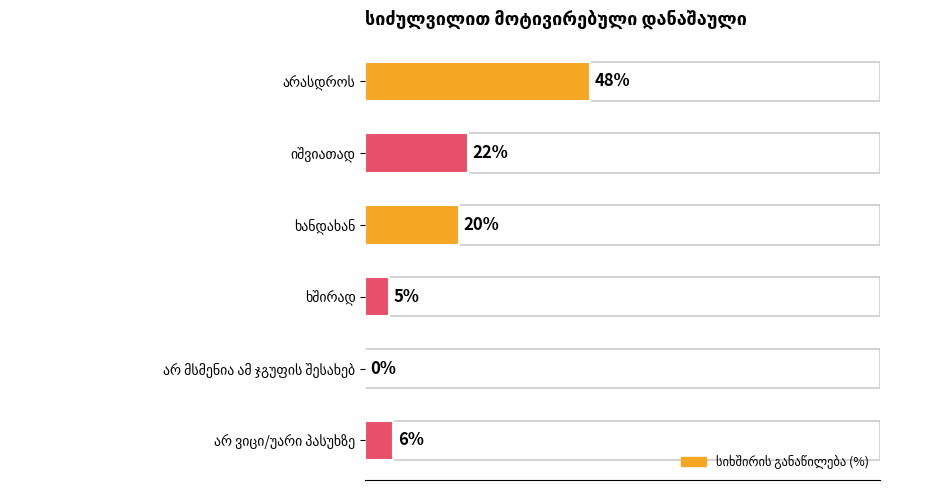

What is the sum of all values?

101